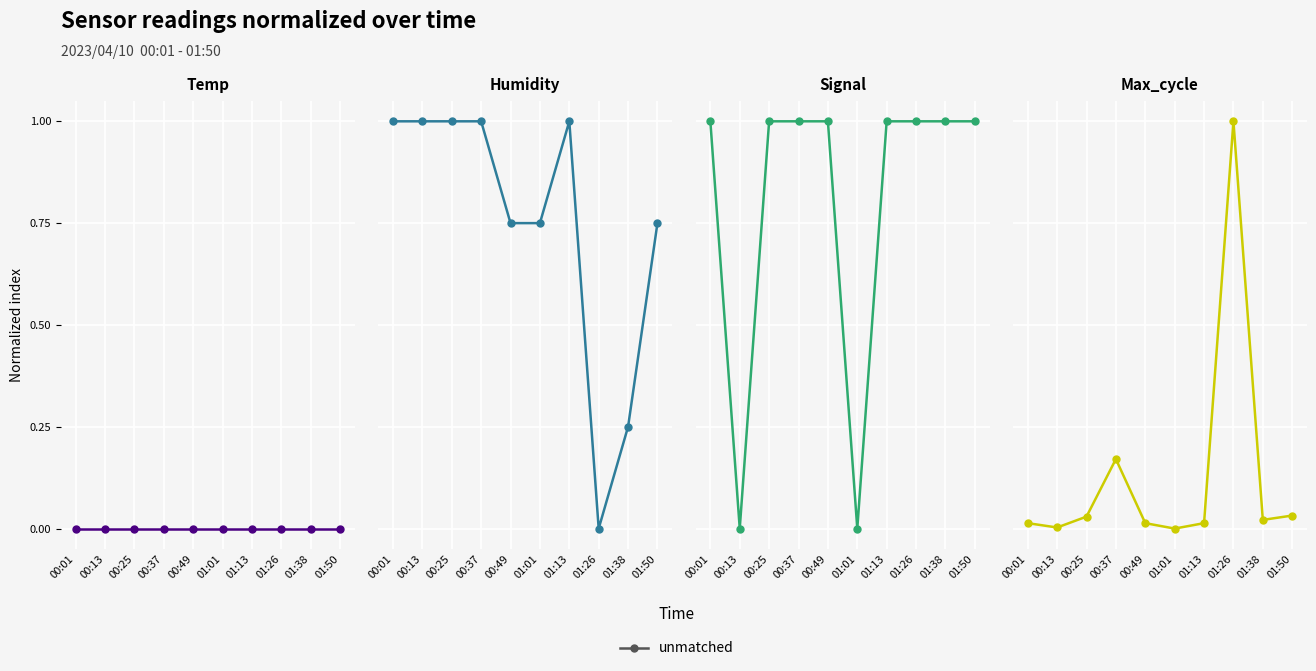

Reading left to right, what are all the values shown in this chart?

Temp: 0.0	0.0	0.0	0.0	0.0	0.0	0.0	0.0	0.0	0.0
Humidity: 1.0	1.0	1.0	1.0	0.7	0.7	1.0	0.0	0.2	0.7
Signal: 1.0	0.0	1.0	1.0	1.0	0.0	1.0	1.0	1.0	1.0
Max_cycle: 0.0	0.0	0.0	0.2	0.0	0.0	0.0	1.0	0.0	0.0